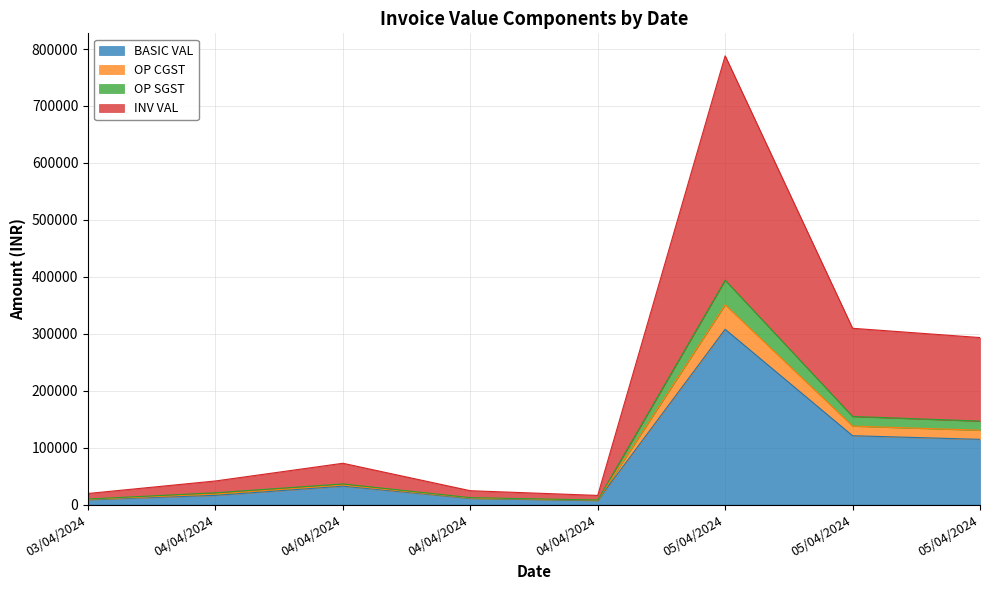

At which label does BASIC VAL first exceed 32400?

05/04/2024